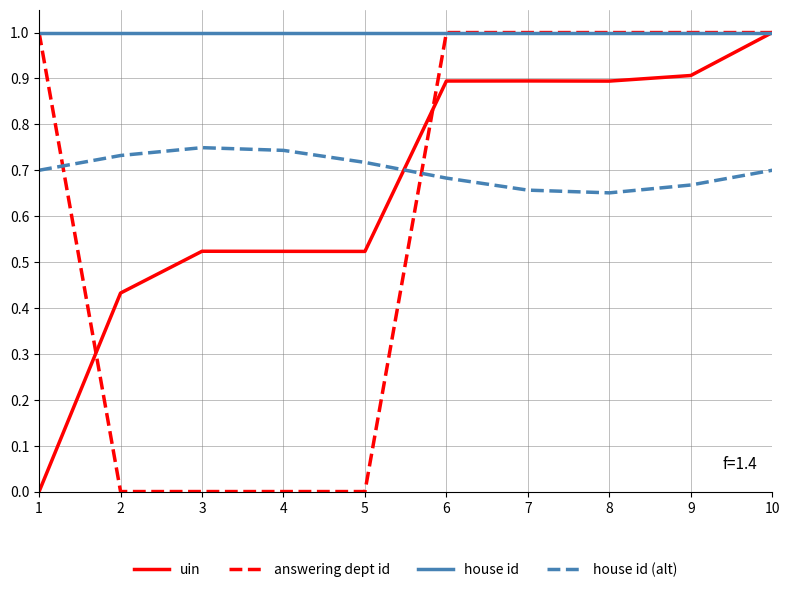

Which series has the largest total across all categories?

house id